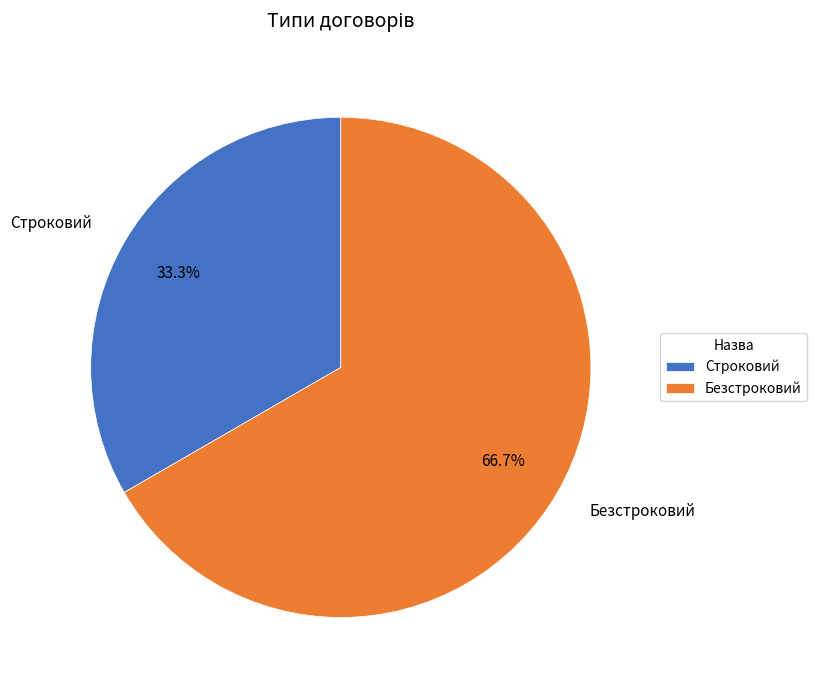

Which slice is the largest?

Безстроковий